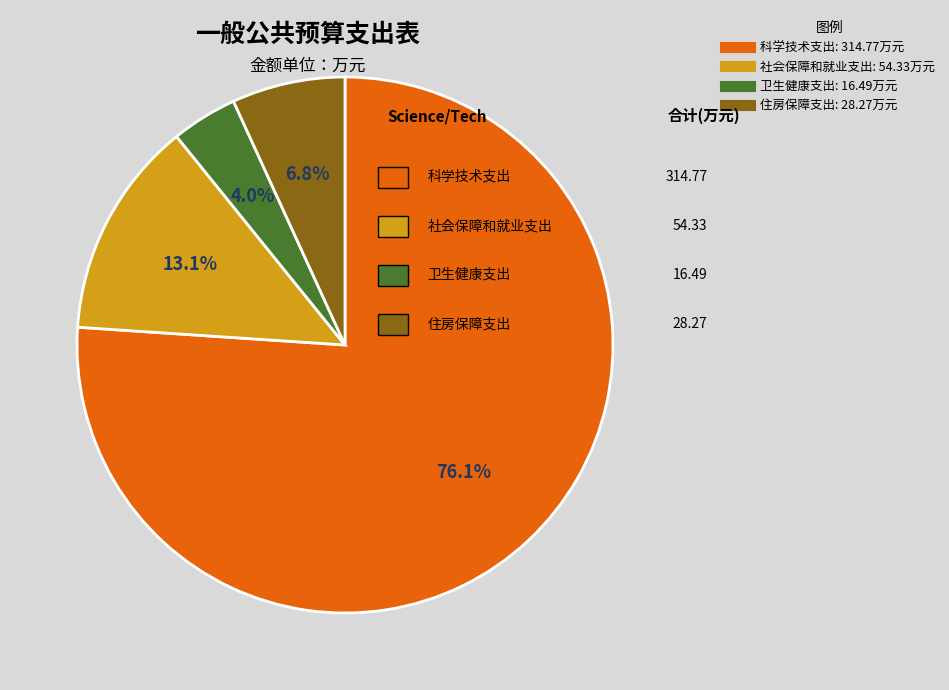

Is 科学技术支出 the majority of the pie?

Yes